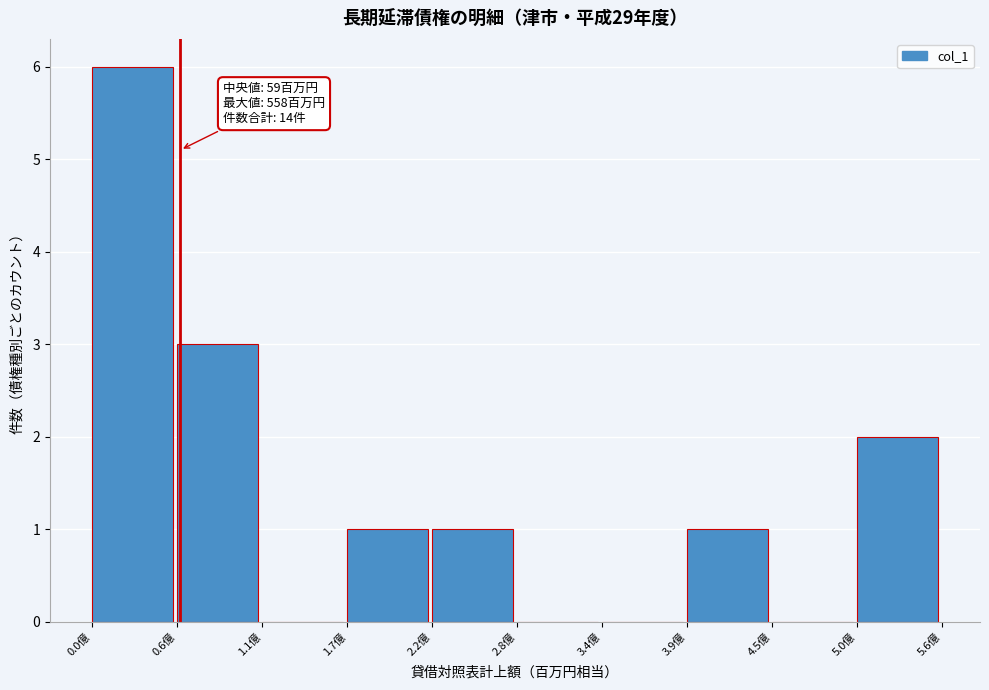

Reading left to right, what are all the values shown in this chart?

0.0億=6	0.6億=3	1.1億=0	1.7億=1	2.2億=1	2.8億=0	3.4億=0	3.9億=1	4.5億=0	5.0億=2